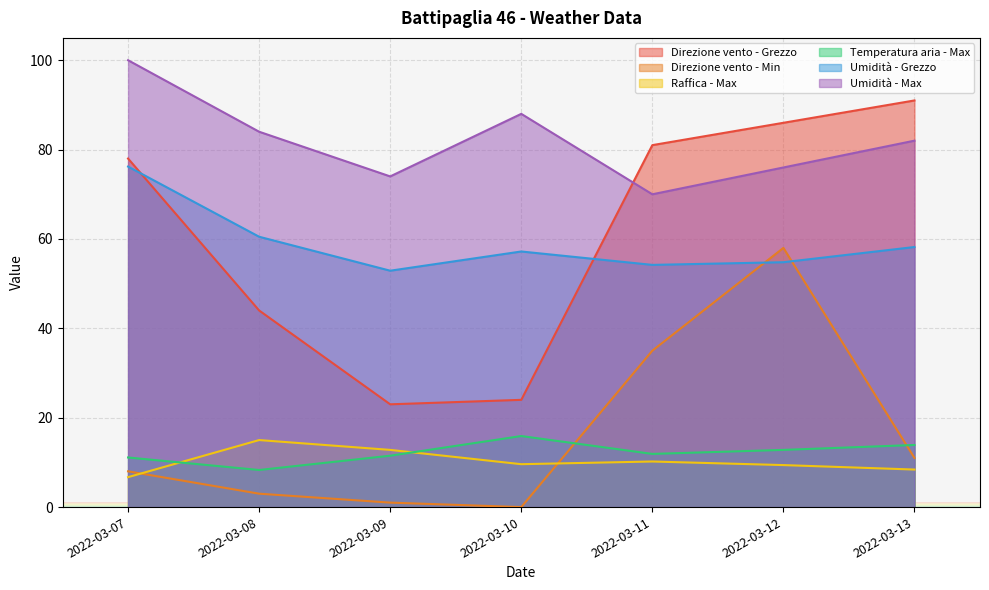

What is the value of the Umidità - Grezzo point at the 5th from the left?

54.2